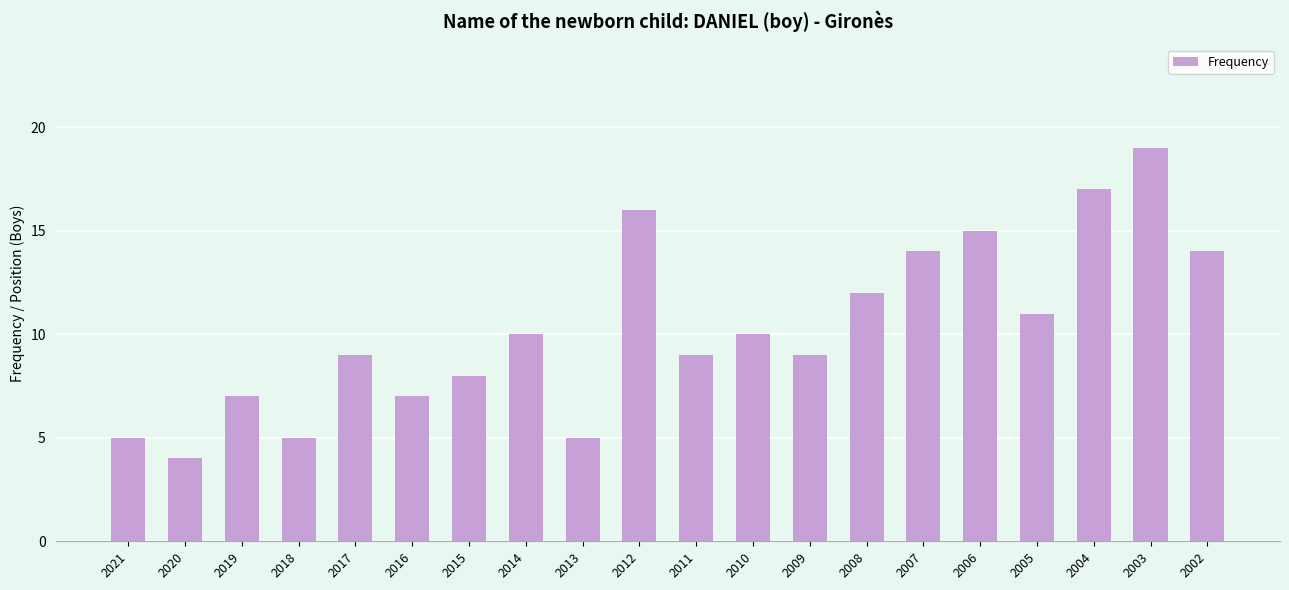

At which label is the value closest to 11?

2005